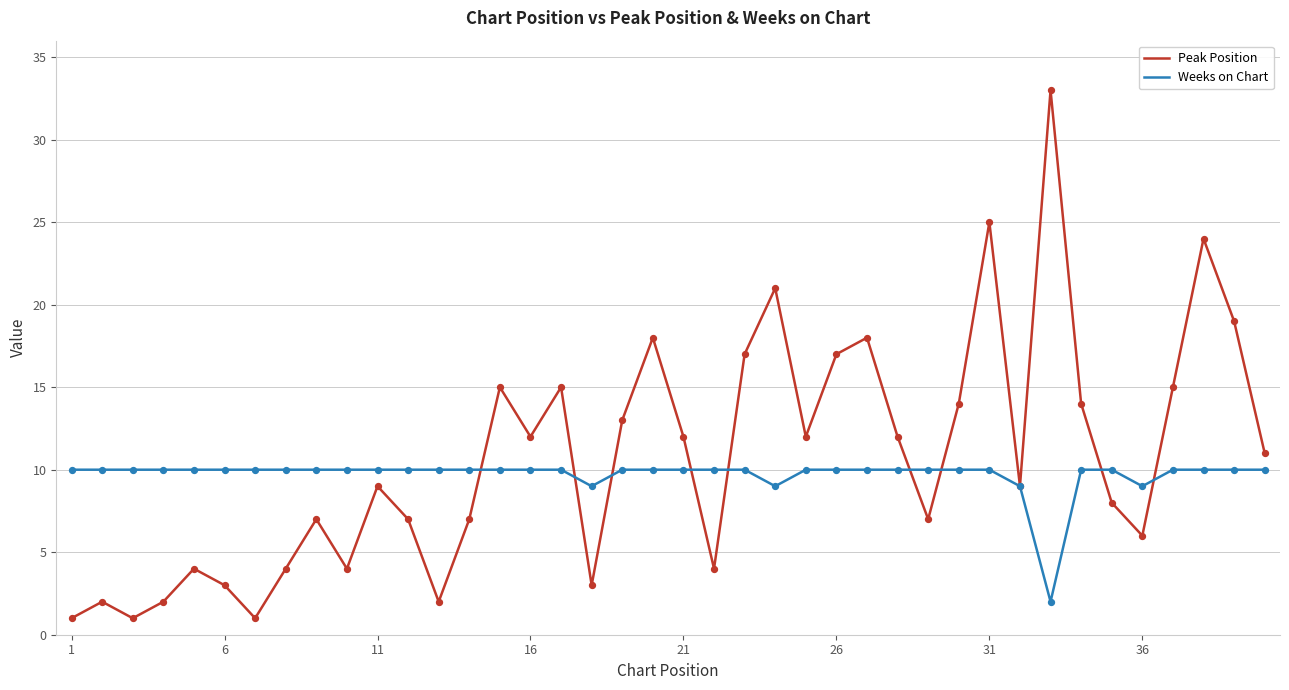

Which series has the largest total across all categories?

Peak Position